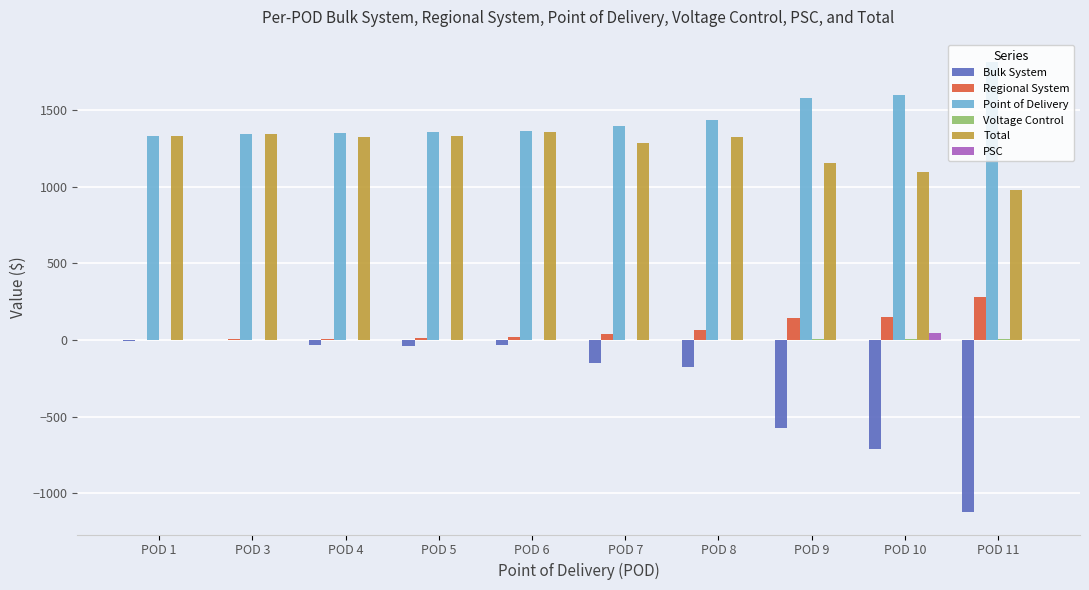

Which series has the largest total across all categories?

Point of Delivery